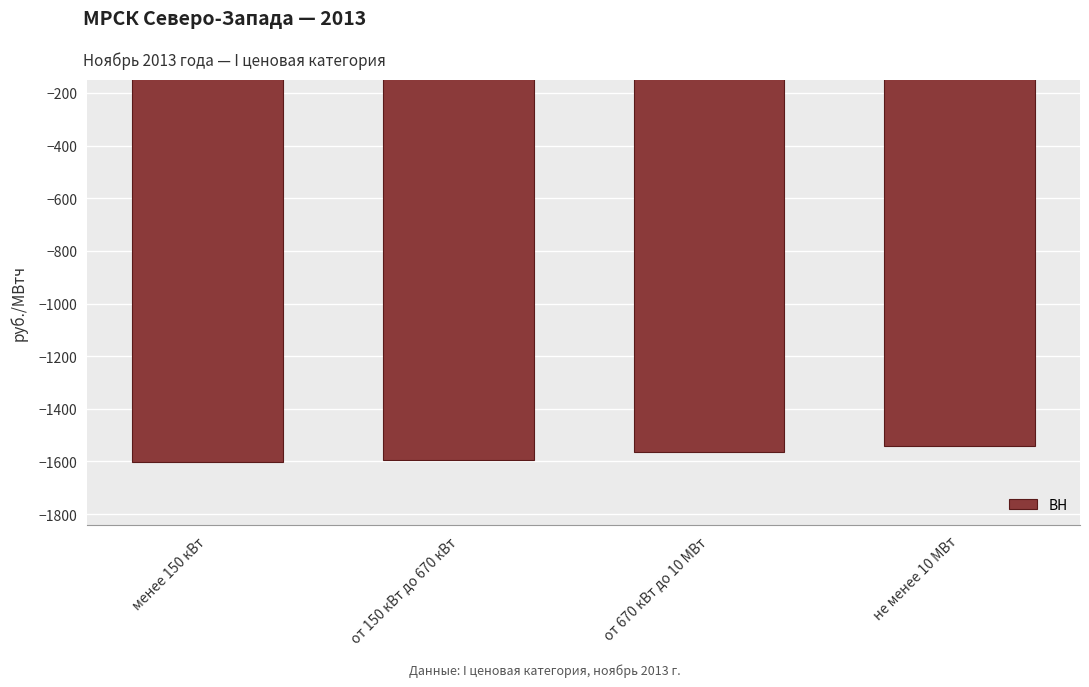

Read the value at от 670 кВт до 10 МВт.

-1563.3